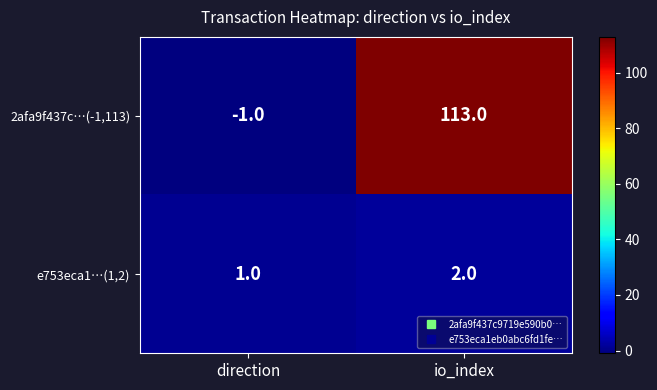

What is the minimum value shown in the chart?

-1